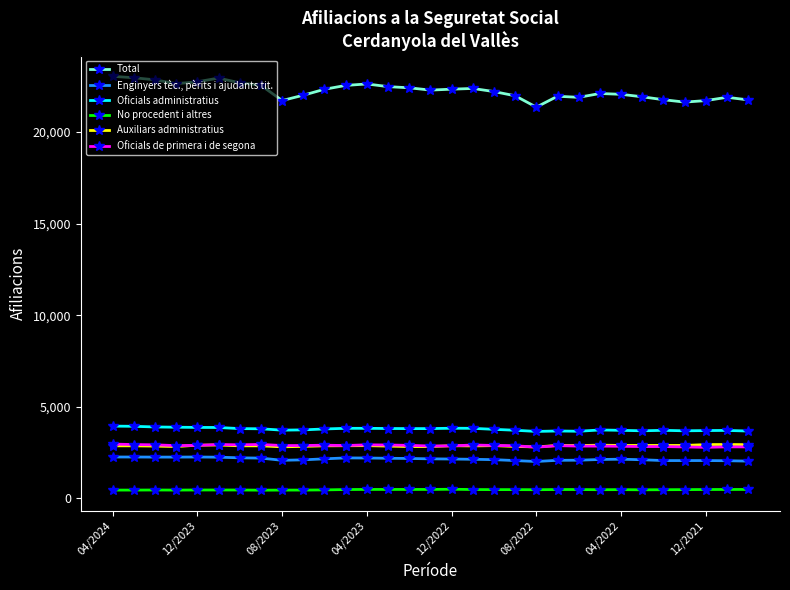

True or false: Enginyers tèc., pèrits i ajudants tit. has more than 0 points higher than both neighbors.

True